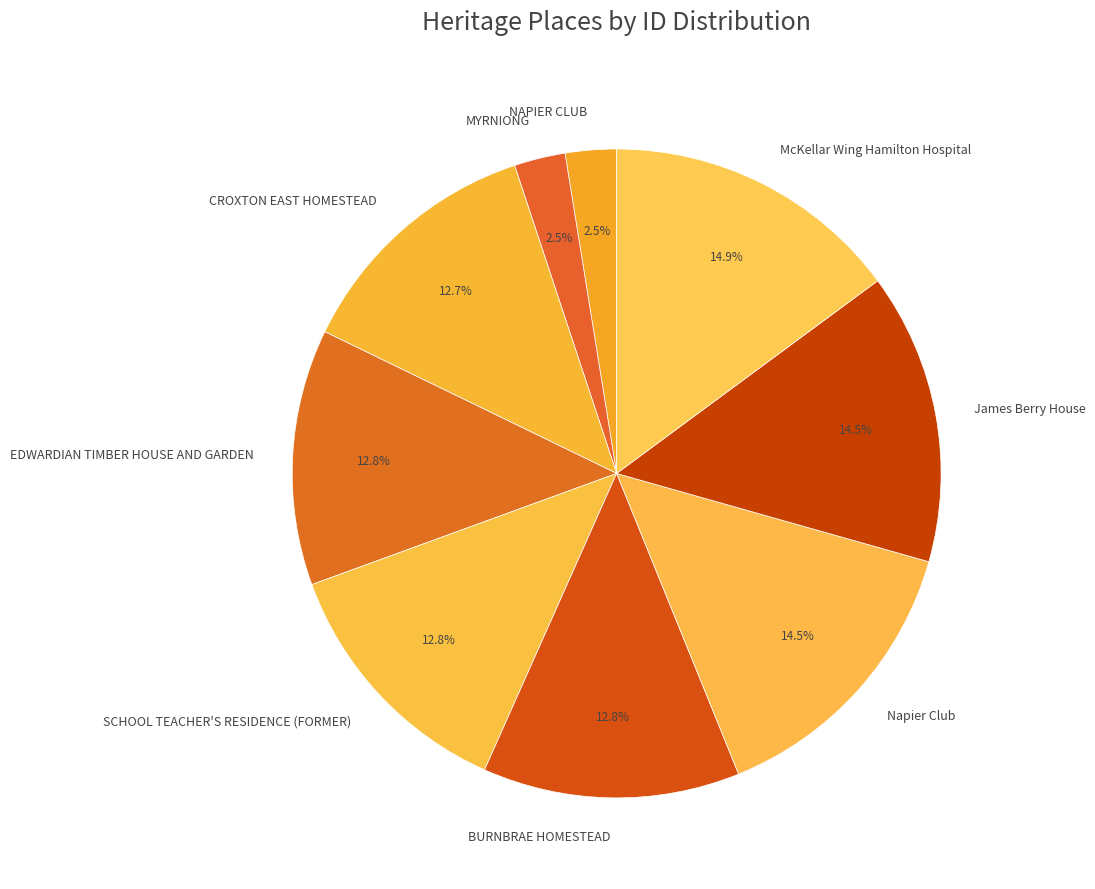

Does CROXTON EAST HOMESTEAD represent more than half of the total?

No